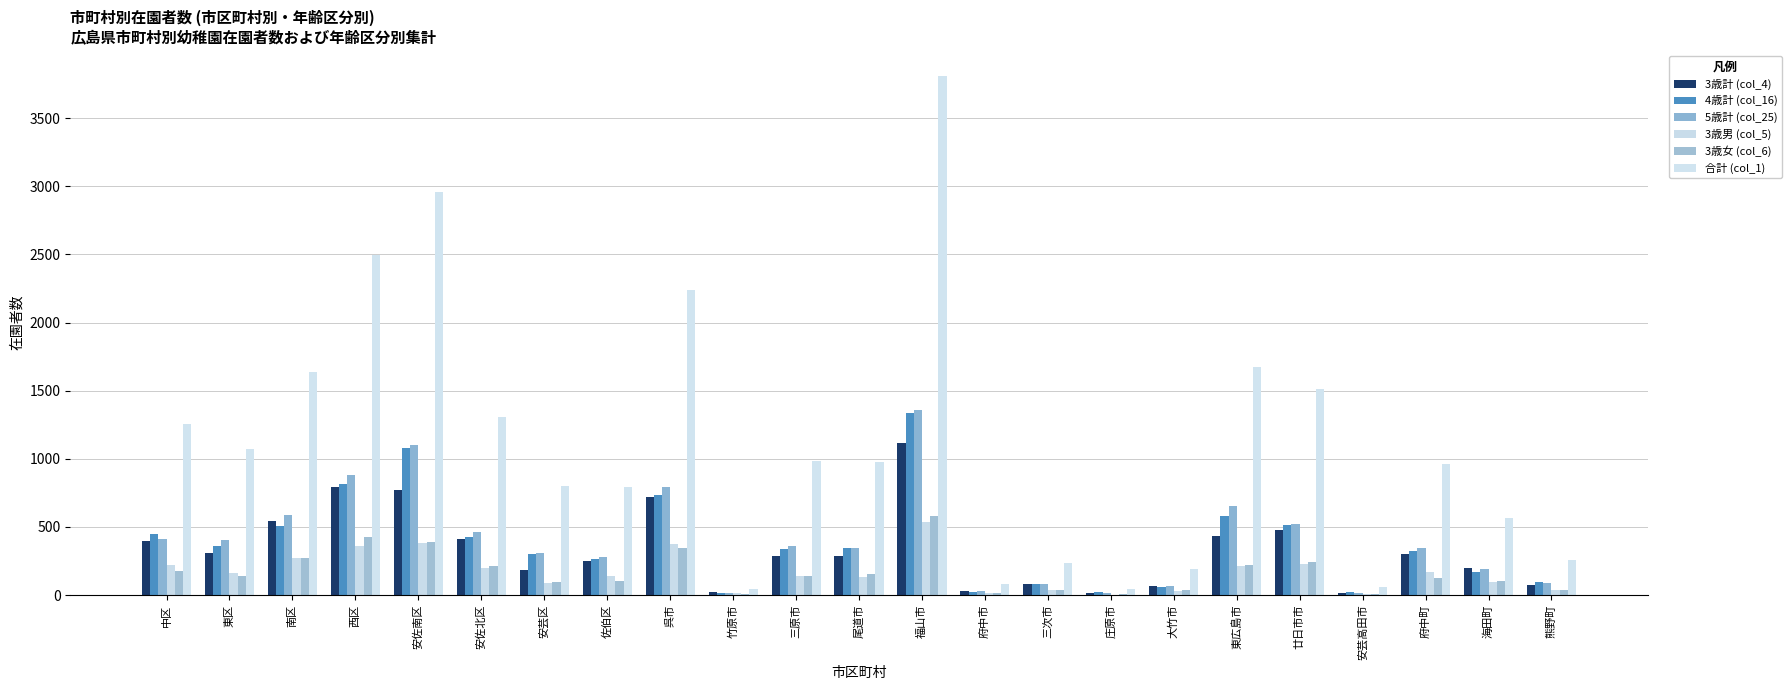

The 5歳計 (col_25) series shows 461 at 佐伯区. True or false?

False